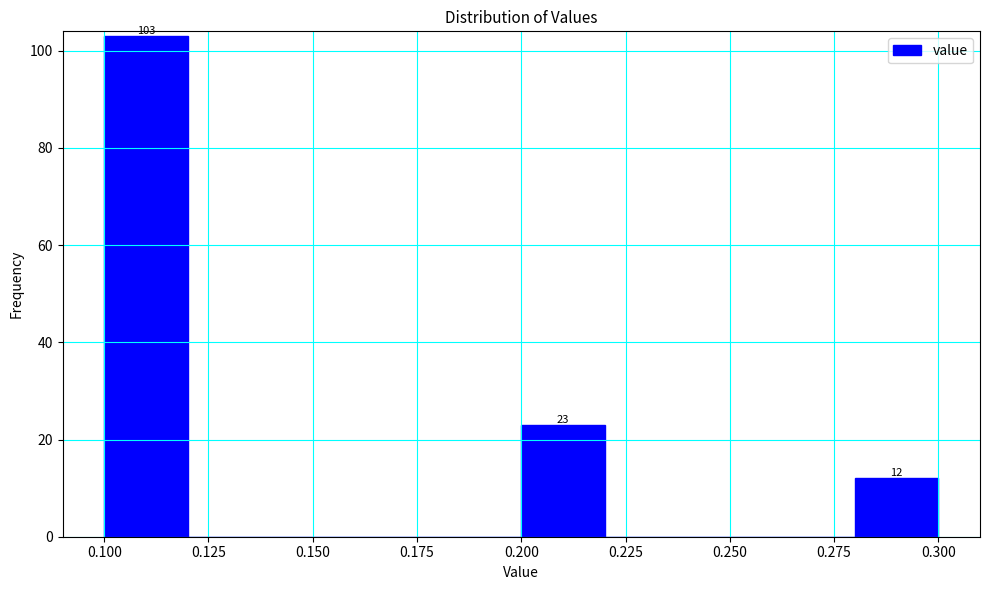

Over which range of the x-axis is the bar tallest?

0.10 to 0.12